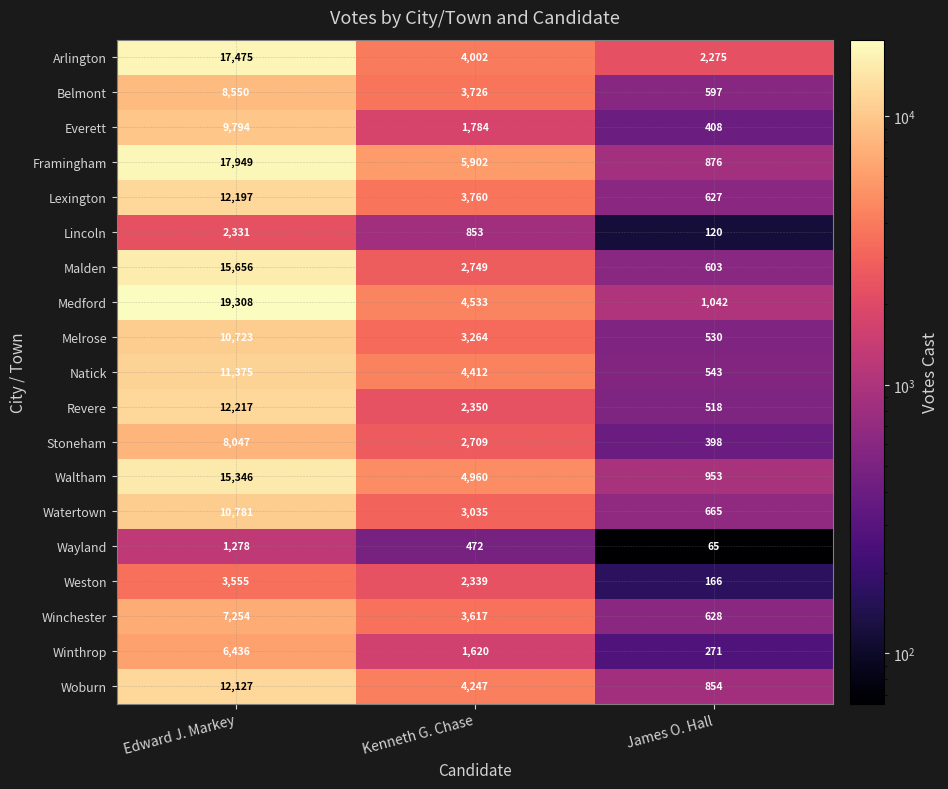

At which category does the chart reach its minimum across all series?

James O. Hall